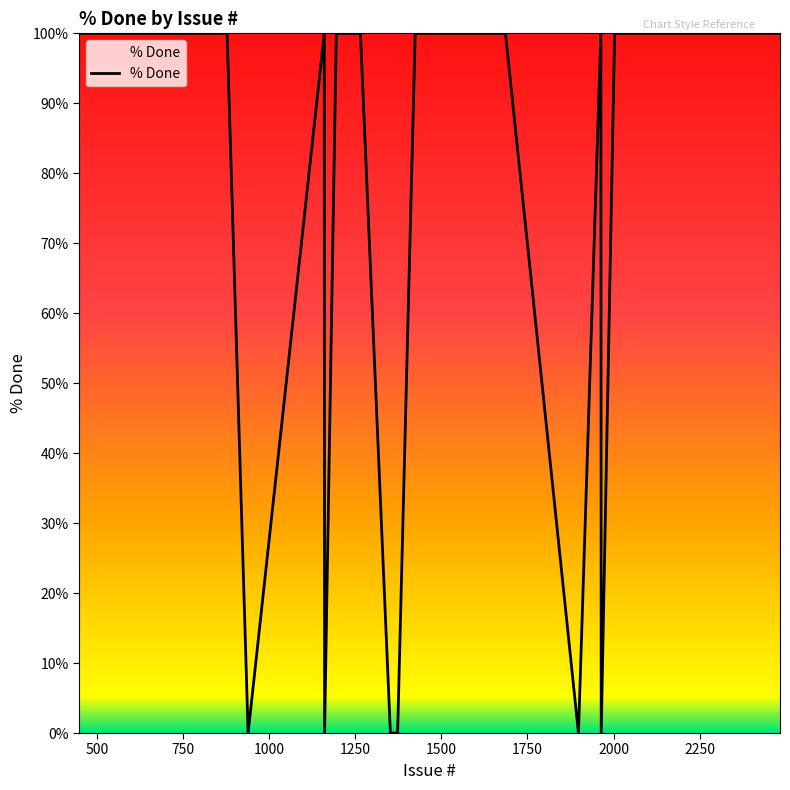

What is the difference between the maximum and minimum values?

100